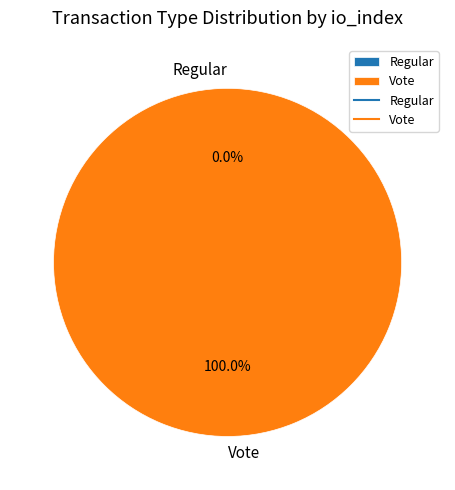

How many segments does this pie chart have?

2